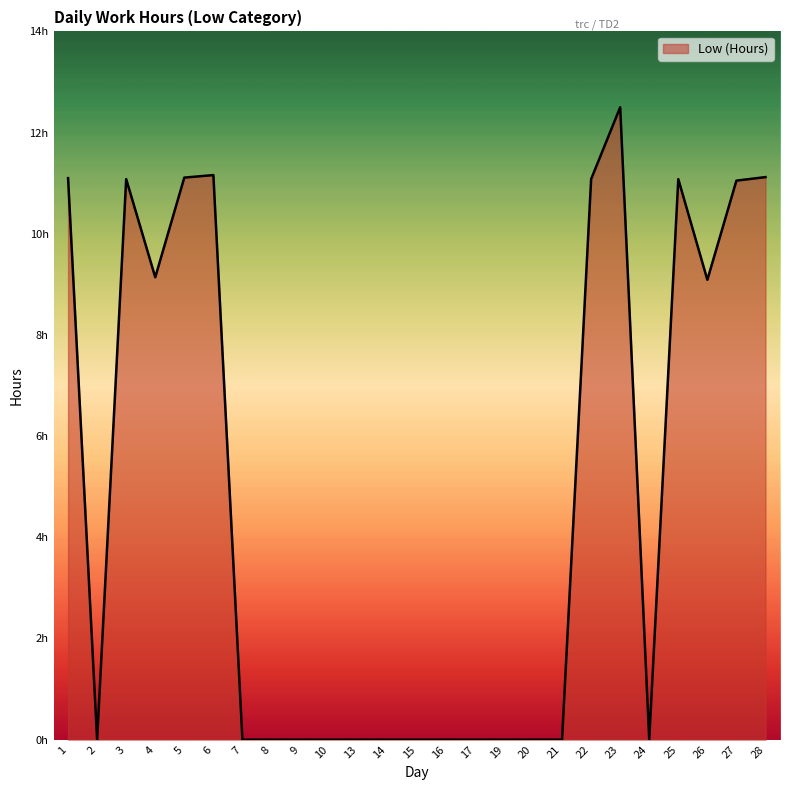

Does the chart display data point markers on the line(s)?

No